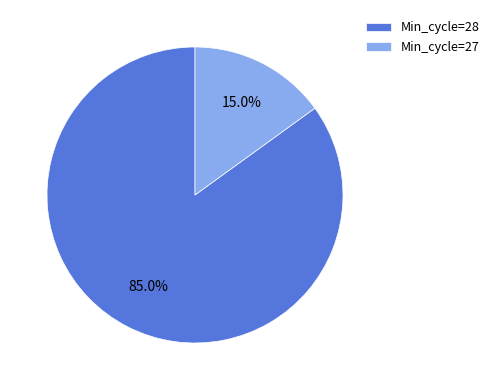

Rank the categories by value from lowest to highest.

Min_cycle=27, Min_cycle=28